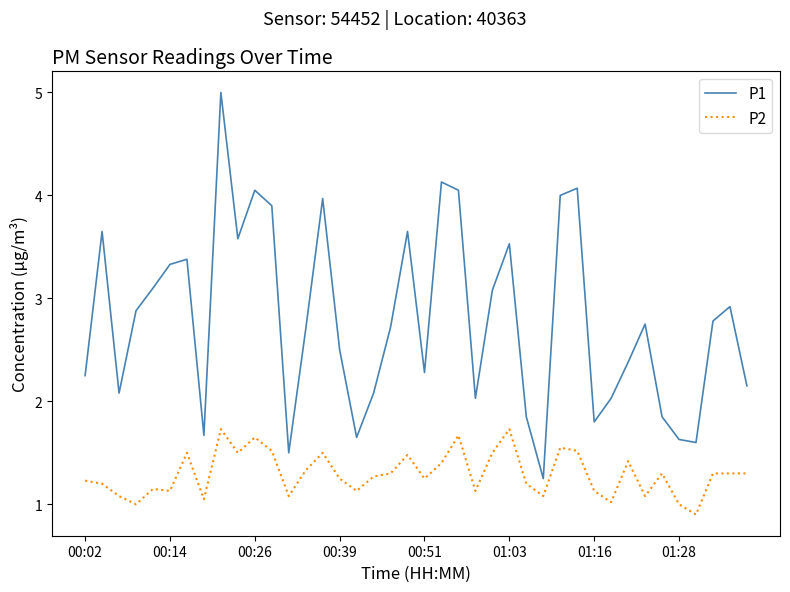

List the series in order of their peak value, lowest first.

P2, P1